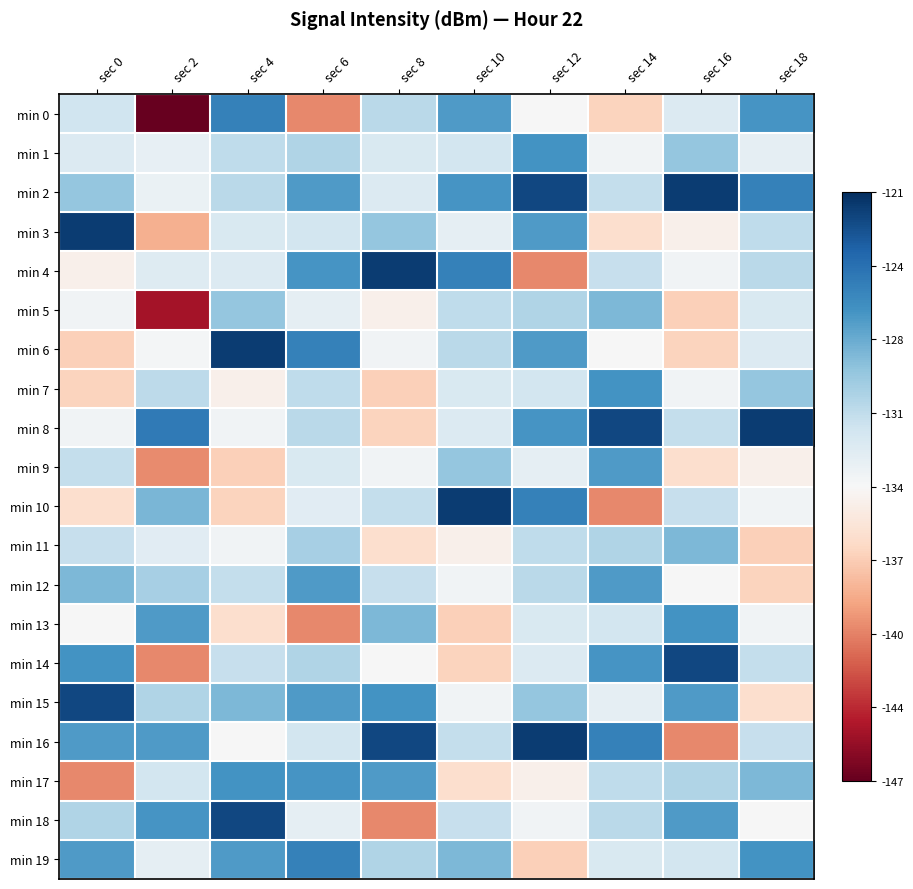

Reading right to left, transcribe all the data shown in this chart.

min 0: sec 18=-126.3	sec 16=-132.2	sec 14=-136.8	sec 12=-133.9	sec 10=-126.6	sec 8=-130.5	sec 6=-140.2	sec 4=-125.2	sec 2=-147.1	sec 0=-131.4
min 1: sec 18=-132.8	sec 16=-128.9	sec 14=-133.6	sec 12=-126.2	sec 10=-131.6	sec 8=-132.0	sec 6=-130.1	sec 4=-130.7	sec 2=-132.9	sec 0=-132.2
min 2: sec 18=-125.2	sec 16=-121.7	sec 14=-130.9	sec 12=-122.1	sec 10=-126.3	sec 8=-132.2	sec 6=-126.6	sec 4=-130.5	sec 2=-133.1	sec 0=-128.9
min 3: sec 18=-130.7	sec 16=-134.7	sec 14=-136.2	sec 12=-126.7	sec 10=-132.8	sec 8=-128.9	sec 6=-131.6	sec 4=-132.0	sec 2=-138.7	sec 0=-121.7
min 4: sec 18=-130.5	sec 16=-133.5	sec 14=-131.0	sec 12=-140.2	sec 10=-125.2	sec 8=-121.7	sec 6=-126.3	sec 4=-132.2	sec 2=-132.3	sec 0=-134.7
min 5: sec 18=-132.0	sec 16=-137.1	sec 14=-128.2	sec 12=-130.1	sec 10=-130.7	sec 8=-134.7	sec 6=-132.8	sec 4=-128.9	sec 2=-144.8	sec 0=-133.5
min 6: sec 18=-132.2	sec 16=-136.8	sec 14=-133.9	sec 12=-126.6	sec 10=-130.5	sec 8=-133.5	sec 6=-125.2	sec 4=-121.7	sec 2=-133.7	sec 0=-137.1
min 7: sec 18=-128.9	sec 16=-133.6	sec 14=-126.2	sec 12=-131.6	sec 10=-132.0	sec 8=-137.1	sec 6=-130.7	sec 4=-134.7	sec 2=-130.6	sec 0=-136.8
min 8: sec 18=-121.7	sec 16=-130.9	sec 14=-122.1	sec 12=-126.3	sec 10=-132.2	sec 8=-136.8	sec 6=-130.5	sec 4=-133.5	sec 2=-124.8	sec 0=-133.6
min 9: sec 18=-134.7	sec 16=-136.2	sec 14=-126.7	sec 12=-132.8	sec 10=-128.9	sec 8=-133.6	sec 6=-132.0	sec 4=-137.1	sec 2=-140.1	sec 0=-130.9
min 10: sec 18=-133.5	sec 16=-131.0	sec 14=-140.2	sec 12=-125.2	sec 10=-121.7	sec 8=-130.9	sec 6=-132.5	sec 4=-136.8	sec 2=-128.0	sec 0=-136.2
min 11: sec 18=-137.1	sec 16=-128.2	sec 14=-130.1	sec 12=-130.7	sec 10=-134.7	sec 8=-136.2	sec 6=-129.7	sec 4=-133.6	sec 2=-132.5	sec 0=-131.0
min 12: sec 18=-136.8	sec 16=-133.9	sec 14=-126.6	sec 12=-130.5	sec 10=-133.5	sec 8=-131.0	sec 6=-126.7	sec 4=-130.9	sec 2=-129.7	sec 0=-128.2
min 13: sec 18=-133.6	sec 16=-126.2	sec 14=-131.6	sec 12=-132.0	sec 10=-137.1	sec 8=-128.2	sec 6=-140.2	sec 4=-136.2	sec 2=-126.7	sec 0=-133.9
min 14: sec 18=-130.9	sec 16=-122.1	sec 14=-126.3	sec 12=-132.2	sec 10=-136.8	sec 8=-133.9	sec 6=-130.1	sec 4=-131.0	sec 2=-140.2	sec 0=-126.2
min 15: sec 18=-136.2	sec 16=-126.7	sec 14=-132.8	sec 12=-128.9	sec 10=-133.6	sec 8=-126.2	sec 6=-126.6	sec 4=-128.2	sec 2=-130.1	sec 0=-122.1
min 16: sec 18=-131.0	sec 16=-140.2	sec 14=-125.2	sec 12=-121.7	sec 10=-130.9	sec 8=-122.1	sec 6=-131.6	sec 4=-133.9	sec 2=-126.6	sec 0=-126.7
min 17: sec 18=-128.2	sec 16=-130.1	sec 14=-130.7	sec 12=-134.7	sec 10=-136.2	sec 8=-126.7	sec 6=-126.3	sec 4=-126.2	sec 2=-131.6	sec 0=-140.2
min 18: sec 18=-133.9	sec 16=-126.6	sec 14=-130.5	sec 12=-133.5	sec 10=-131.0	sec 8=-140.2	sec 6=-132.8	sec 4=-122.1	sec 2=-126.3	sec 0=-130.1
min 19: sec 18=-126.2	sec 16=-131.6	sec 14=-132.0	sec 12=-137.1	sec 10=-128.2	sec 8=-130.1	sec 6=-125.2	sec 4=-126.7	sec 2=-132.8	sec 0=-126.6